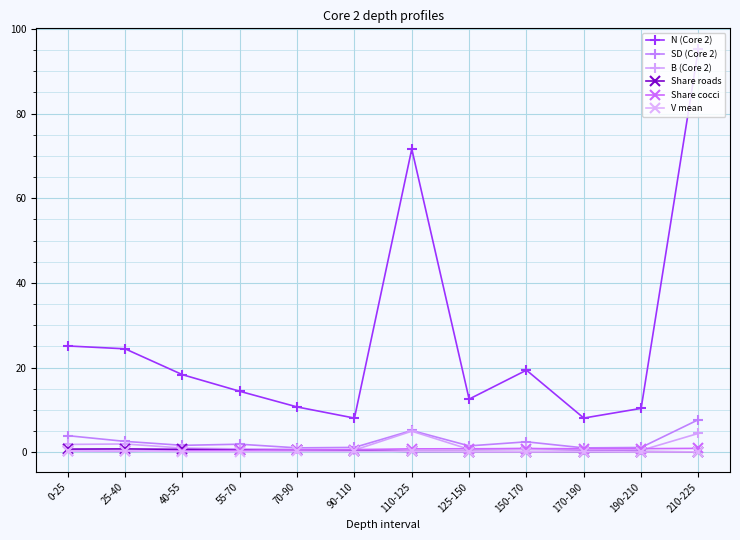

Which label corresponds to the smallest value in the chart?

190-210